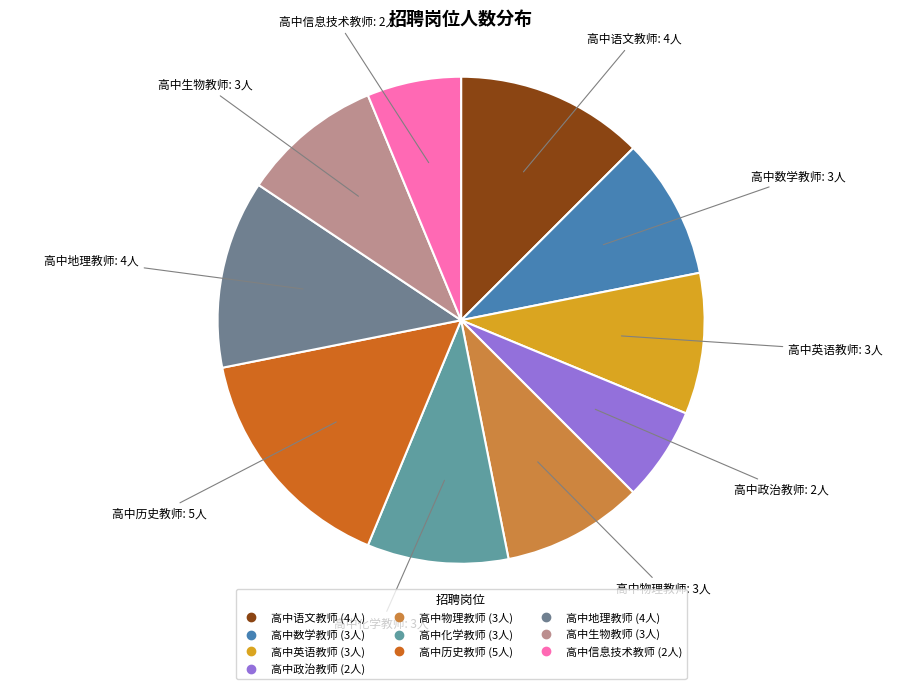

Is it true that 高中生物教师 is 9% of the pie?

True